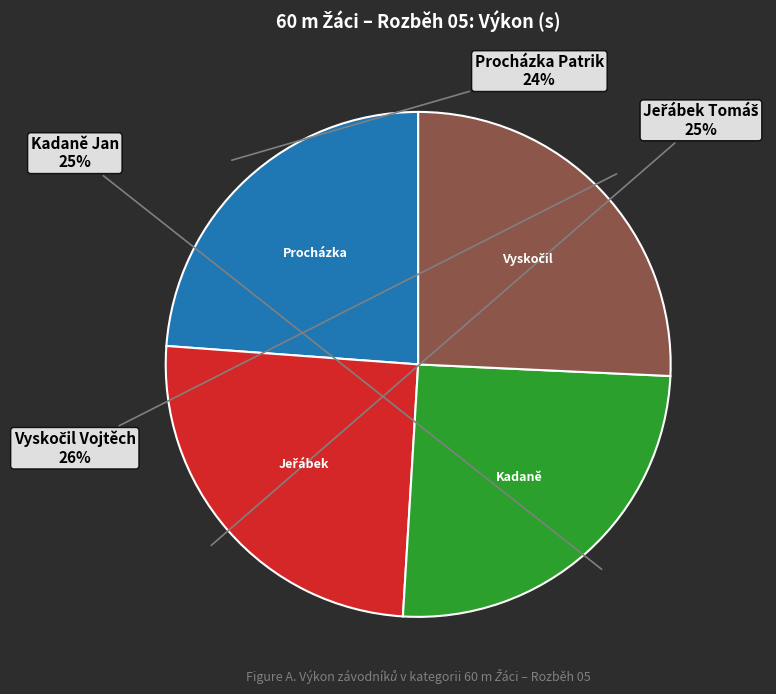

Does any single category account for the majority?

No